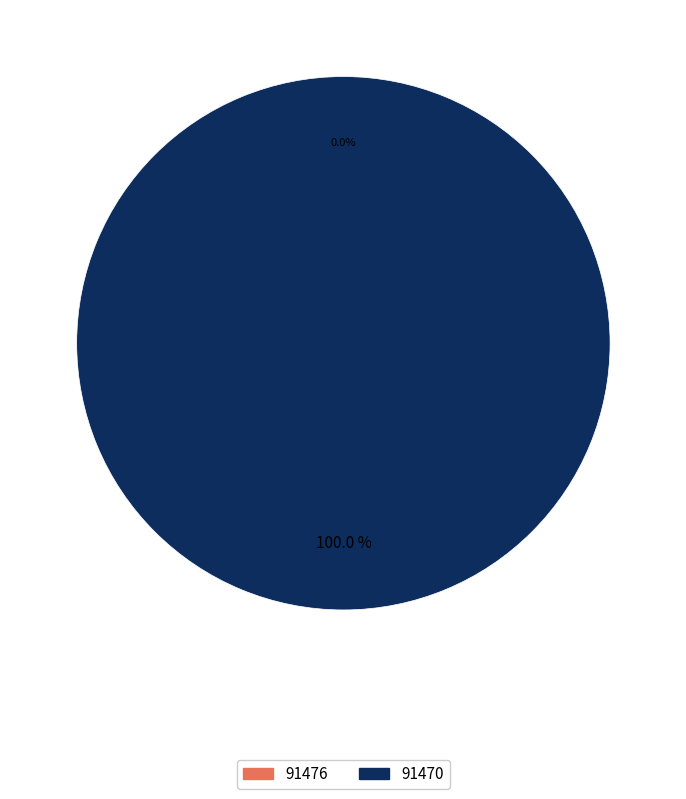

Count the number of slices in the pie.

2